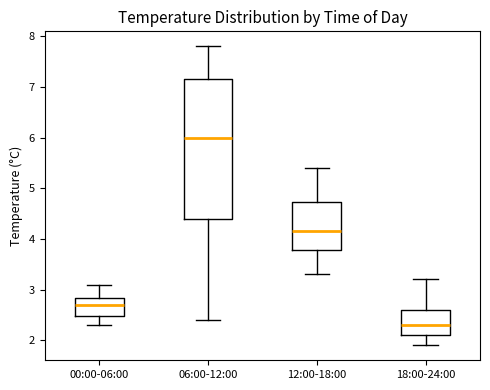

Which box's median line is the lowest?

18:00-24:00